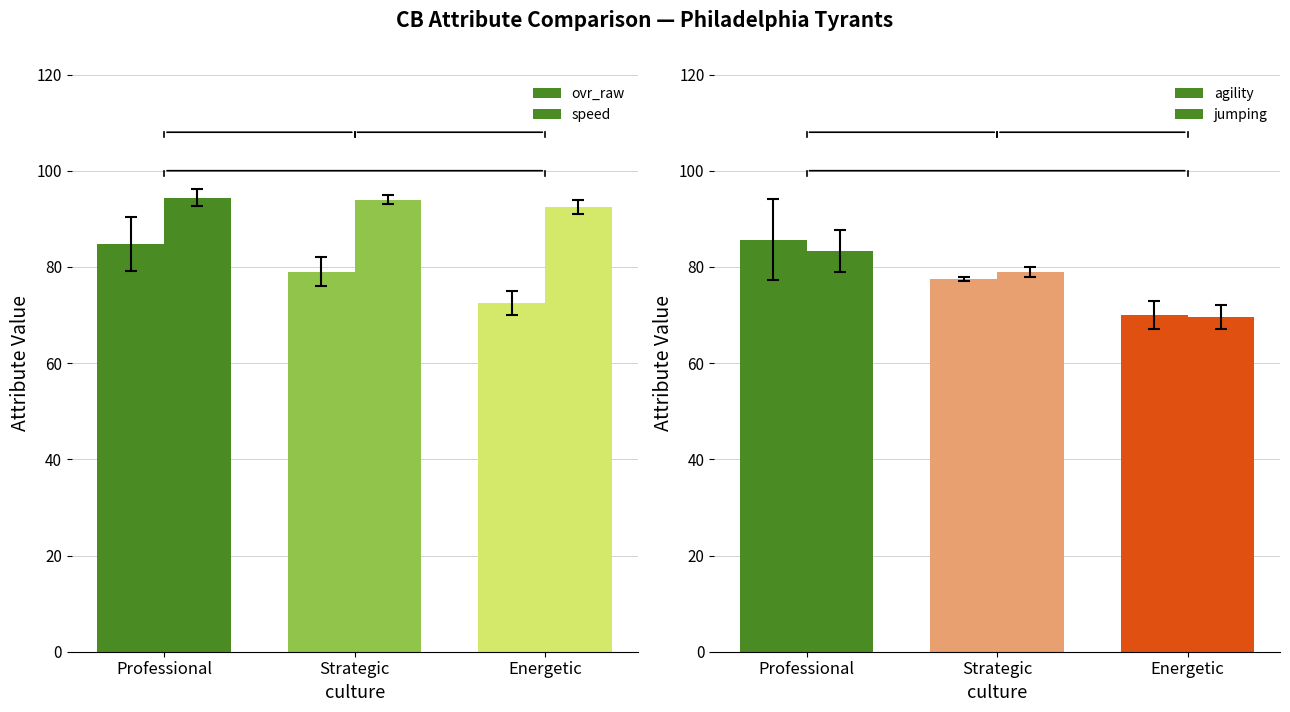

What is the label of the 2nd bar from the left?

Strategic